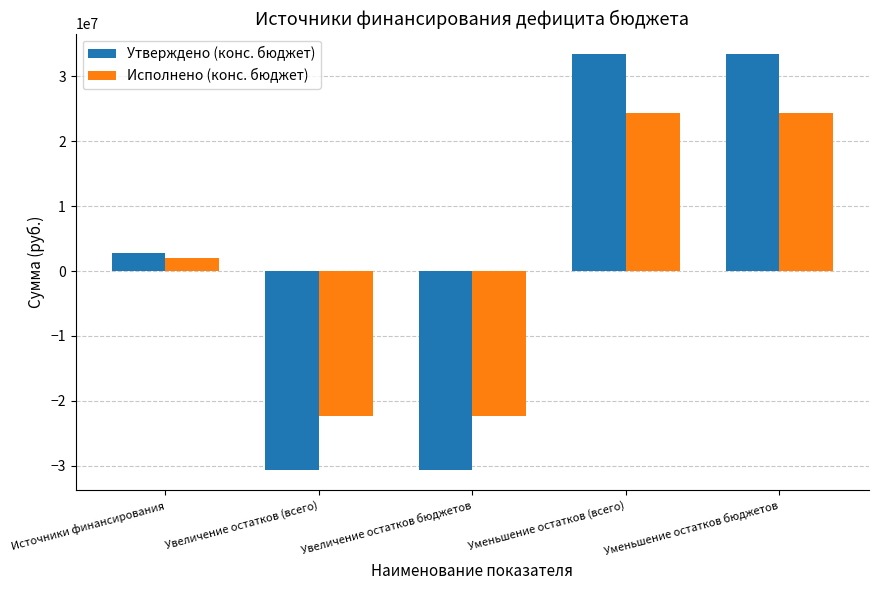

How many values in Утверждено (конс. бюджет) are above zero?

3